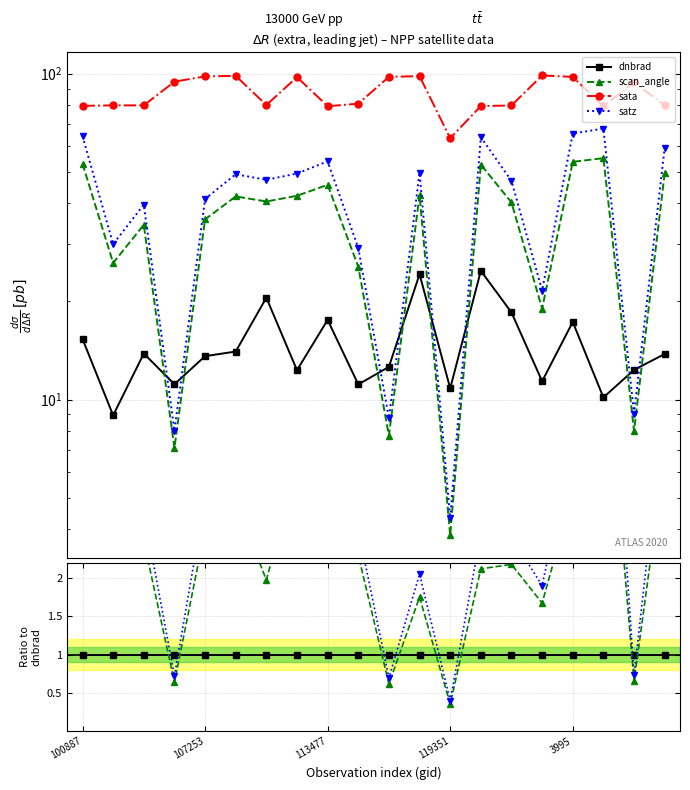

The satz series shows 4.0 at 9. True or false?

False